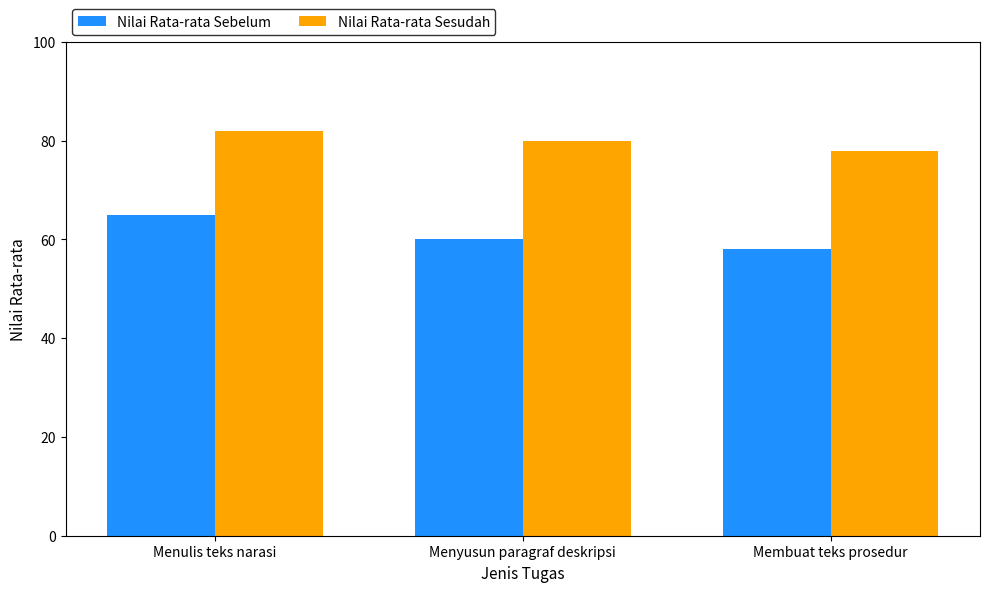

Rank the series by their maximum value, from lowest to highest.

Nilai Rata-rata Sebelum, Nilai Rata-rata Sesudah